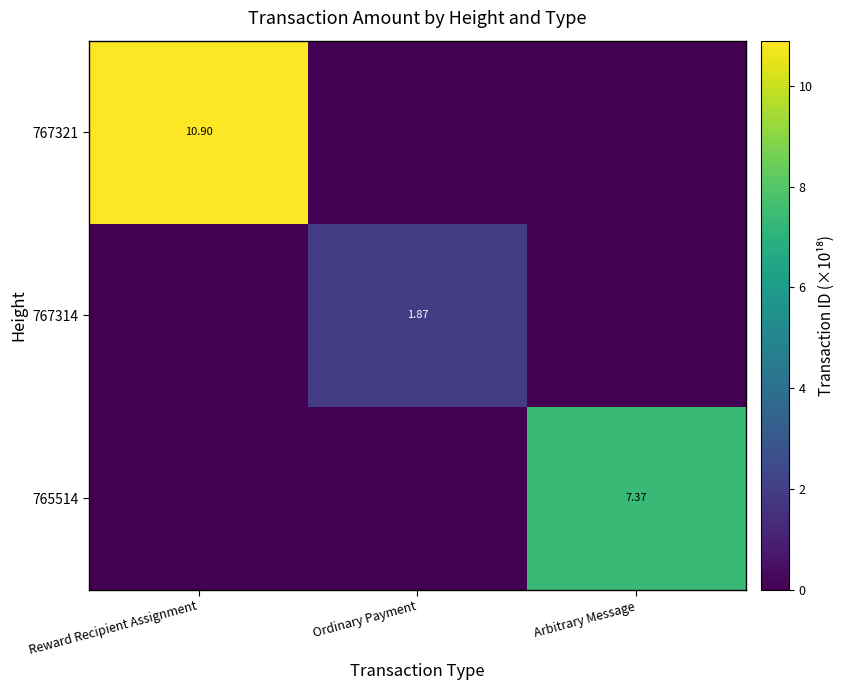

Which series has the largest total across all categories?

767321